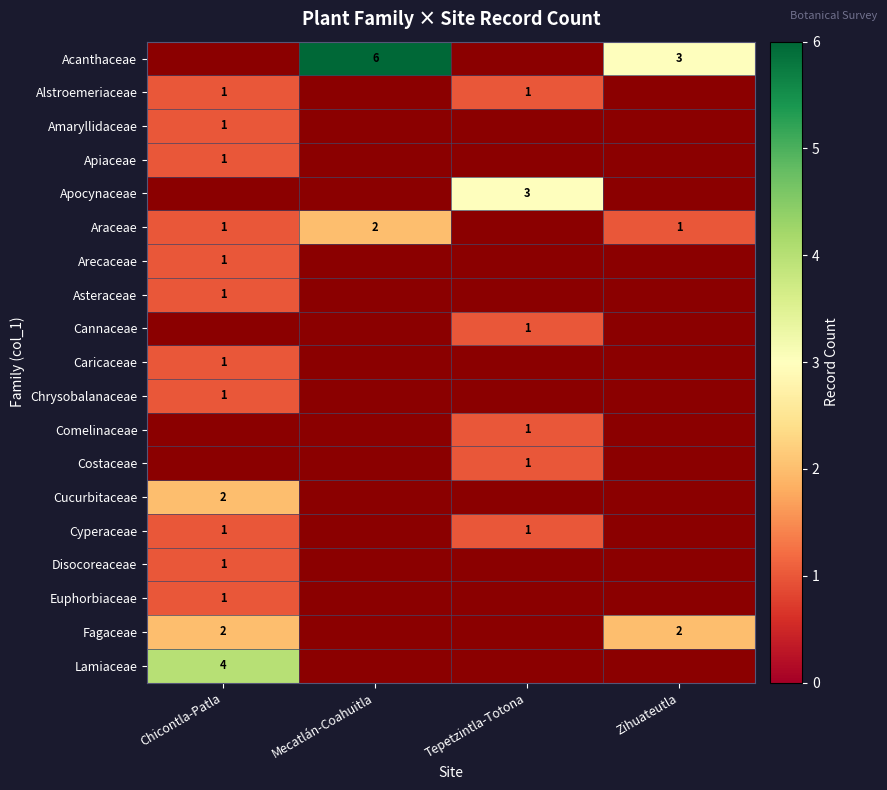

True or false: Alstroemeriaceae has a value of 1 at Chicontla-Patla.

True